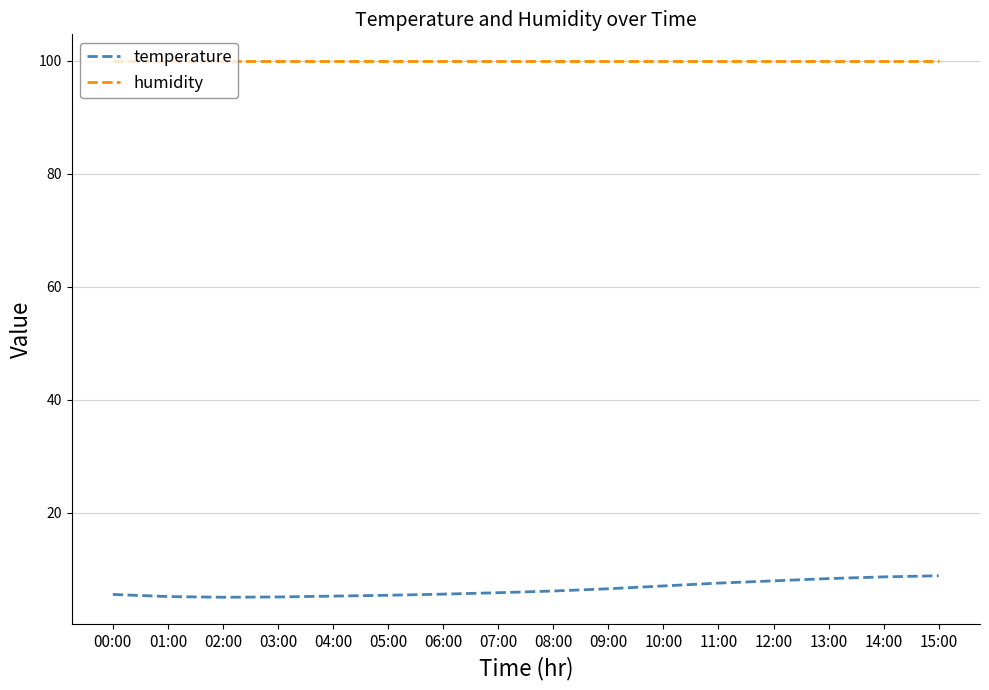

What is the lowest value of the humidity series?

99.9